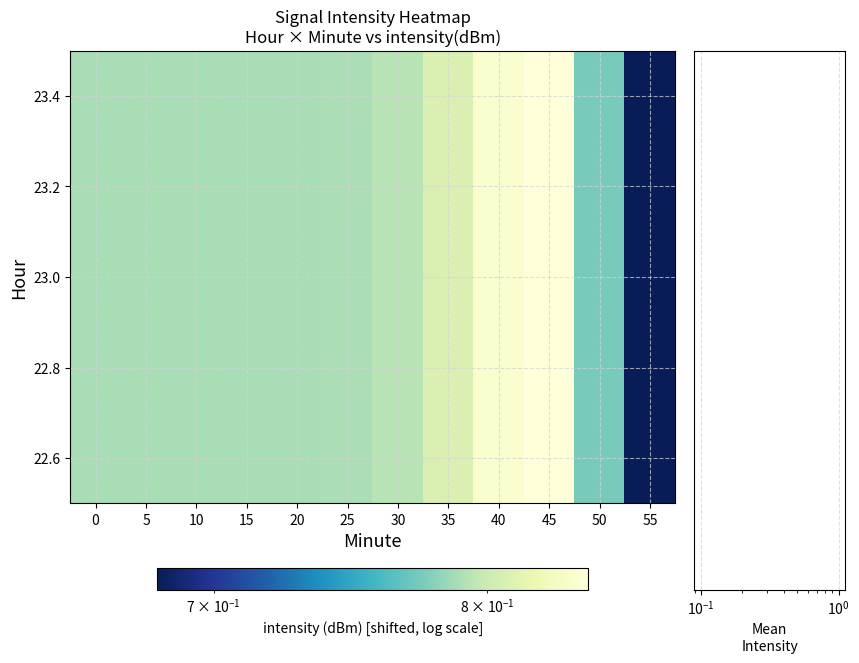

What is the sum of all values?

9.5